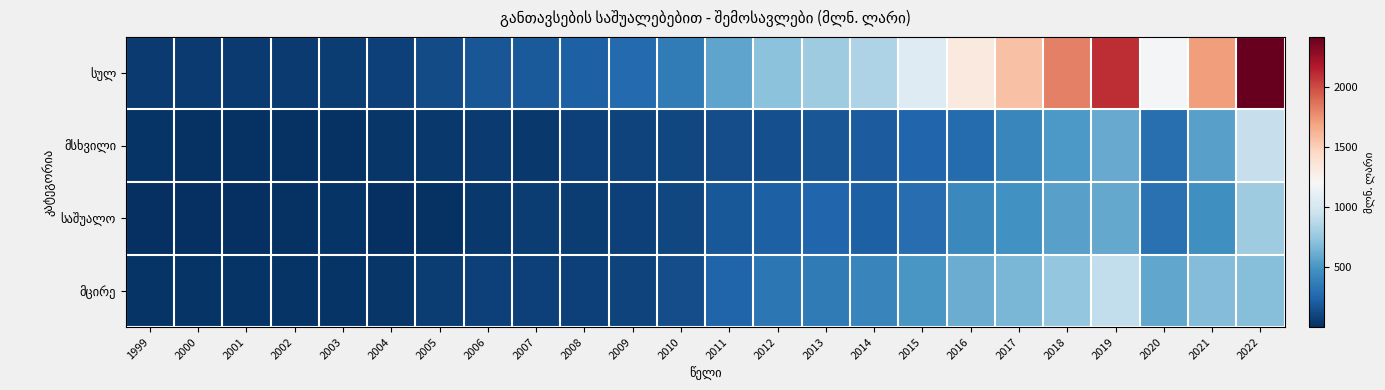

At 2009, list the series in order from smallest to largest.

საშუალო, მსხვილი, მცირე, სულ